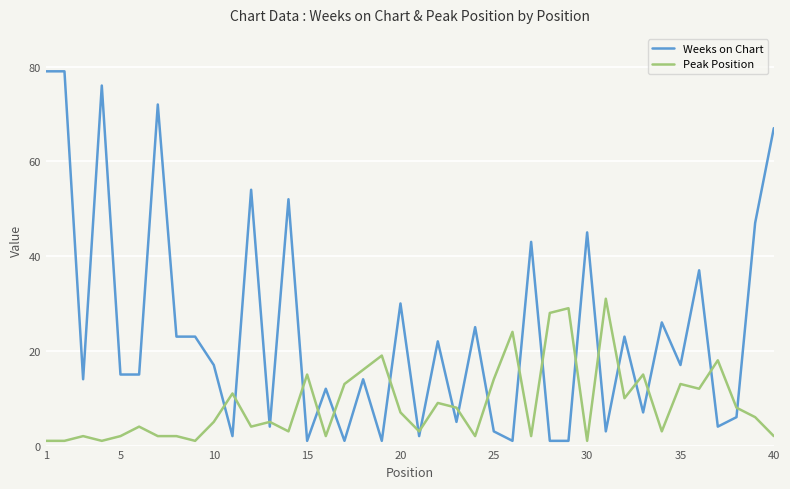

What is the highest value of the Peak Position series?

31